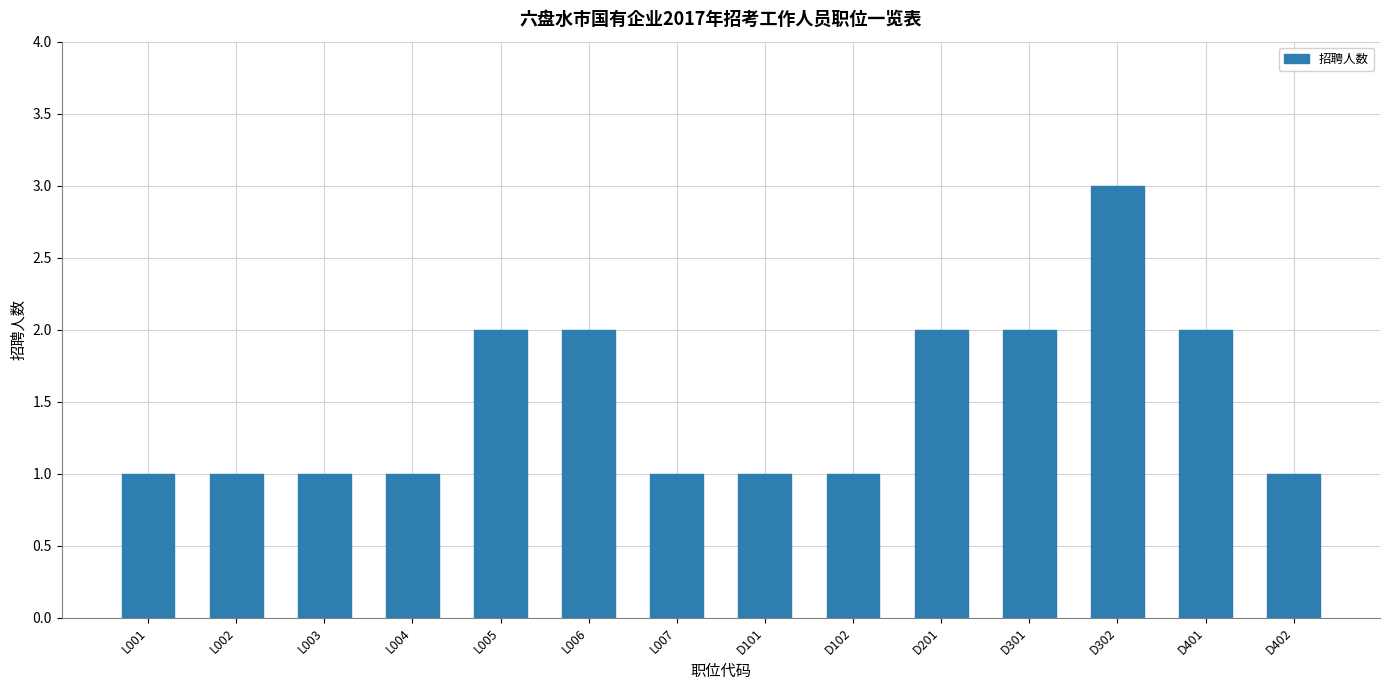

Which has a higher value, D101 or L005?

L005